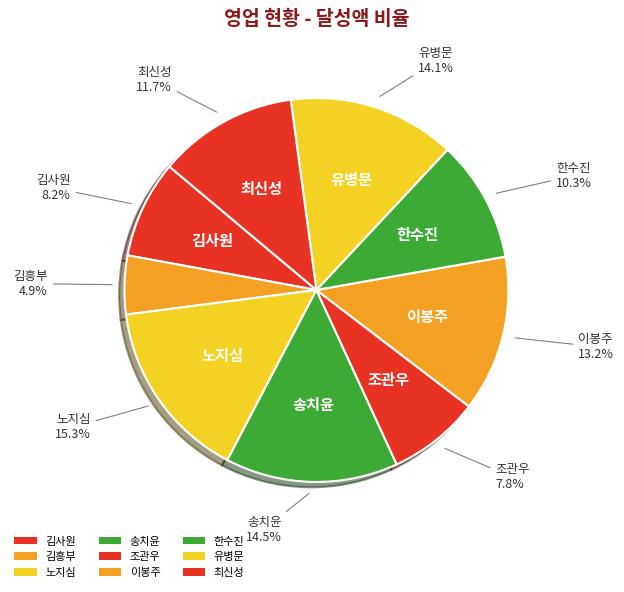

Does any single category account for the majority?

No